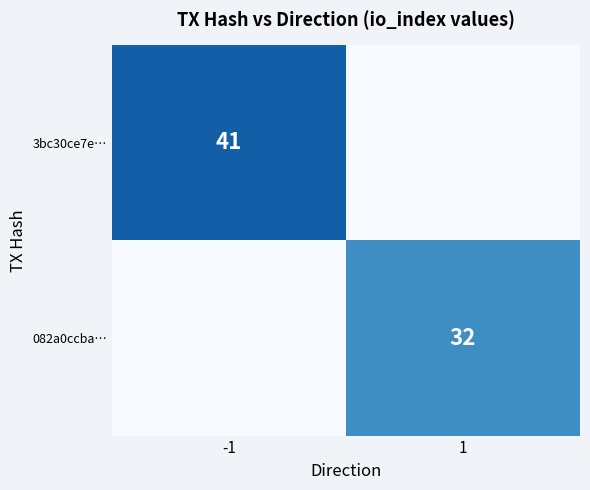

Is it true that 082a0ccba… equals 54 at 1?

False